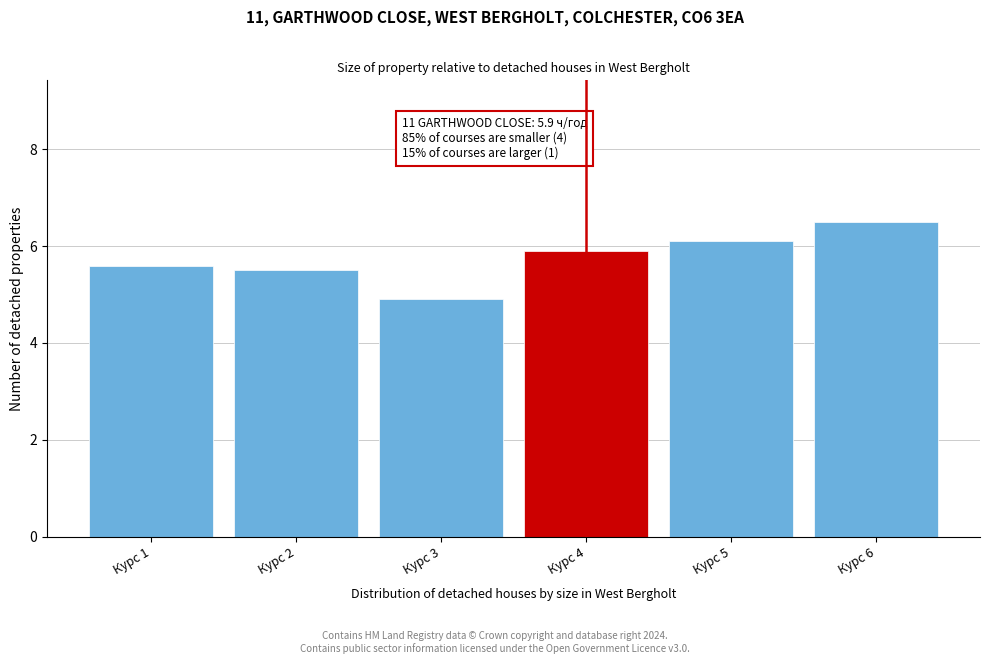

Reading left to right, list all the values displayed in this chart.

Курс 1=5.6	Курс 2=5.5	Курс 3=4.9	Курс 4=5.9	Курс 5=6.1	Курс 6=6.5